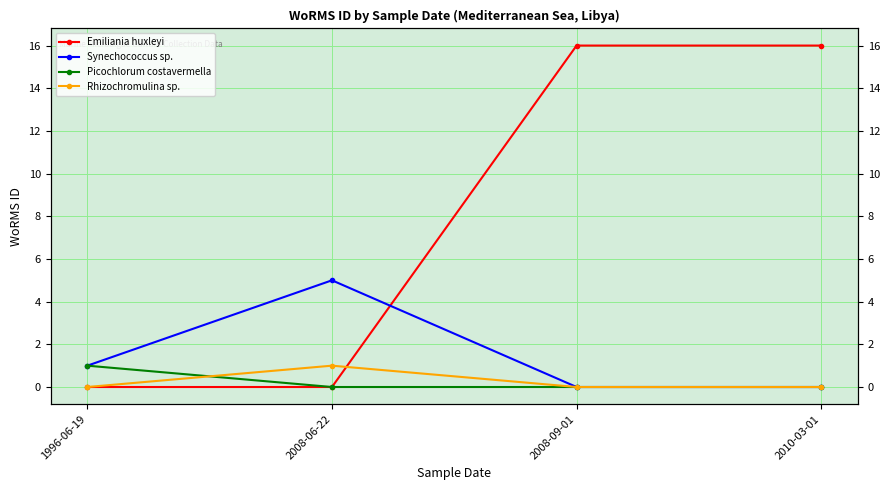

Reading right to left, what are all the values shown in this chart?

Emiliania huxleyi: 2010-03-01=16	2008-09-01=16	2008-06-22=0	1996-06-19=0
Synechococcus sp.: 2010-03-01=0	2008-09-01=0	2008-06-22=5	1996-06-19=1
Picochlorum costavermella: 2010-03-01=0	2008-09-01=0	2008-06-22=0	1996-06-19=1
Rhizochromulina sp.: 2010-03-01=0	2008-09-01=0	2008-06-22=1	1996-06-19=0